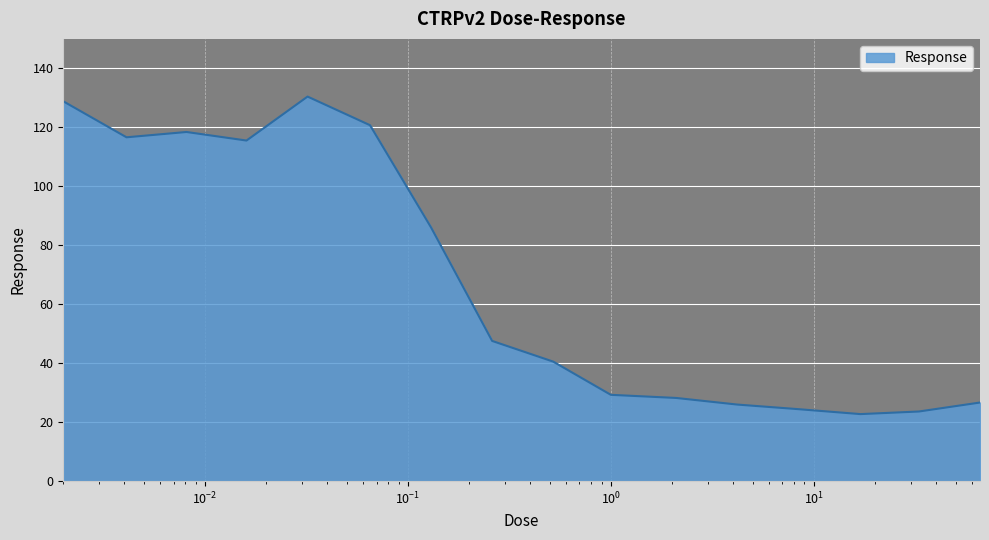

What is the smallest value displayed?

22.7